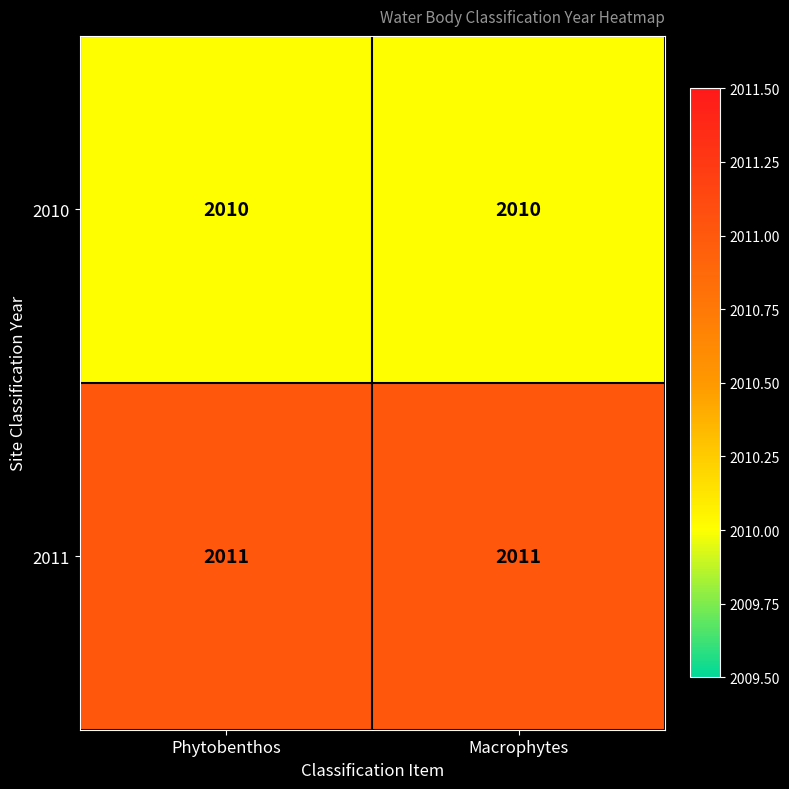

Rank the series at Macrophytes from lowest to highest value.

2010, 2011